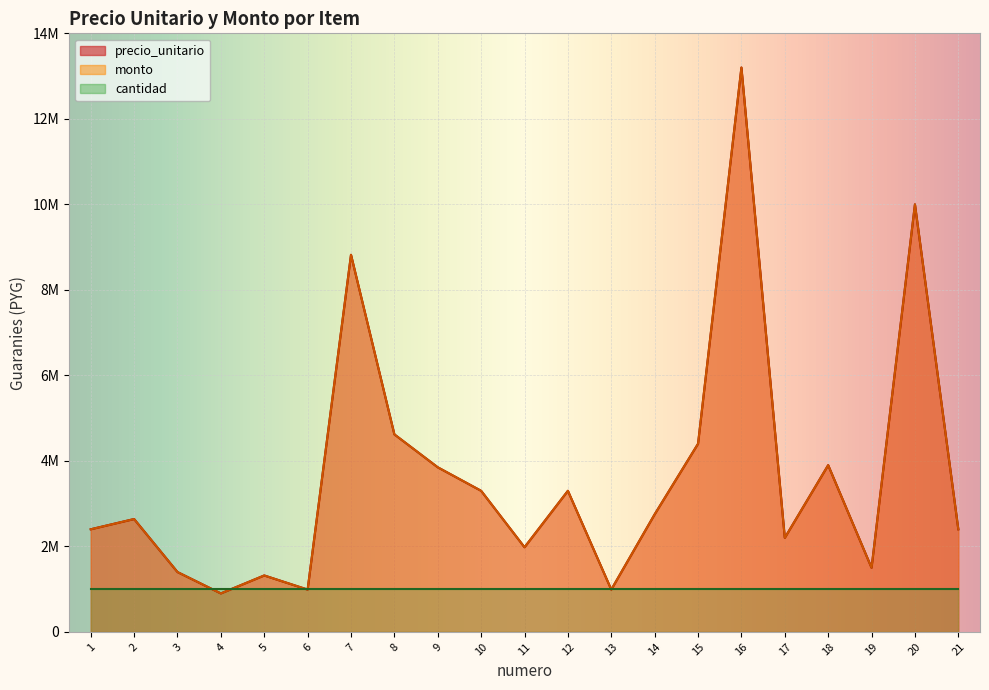

At which label does precio_unitario first exceed 2640000?

7